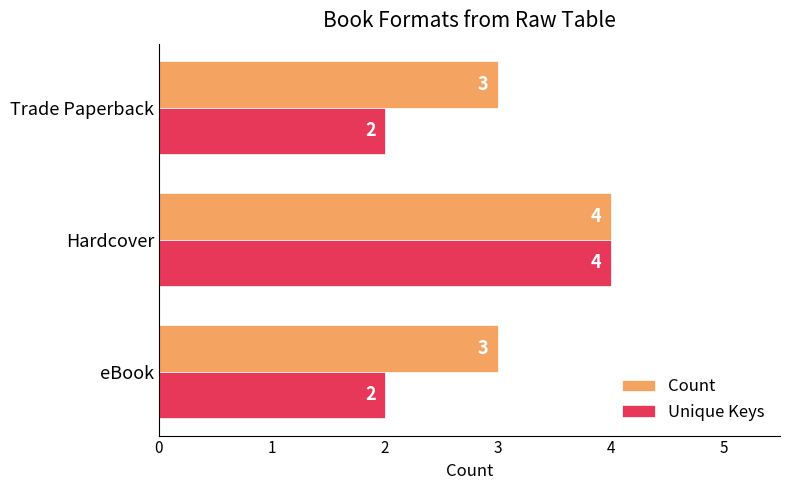

What are all the series names shown in the legend?

Count, Unique Keys